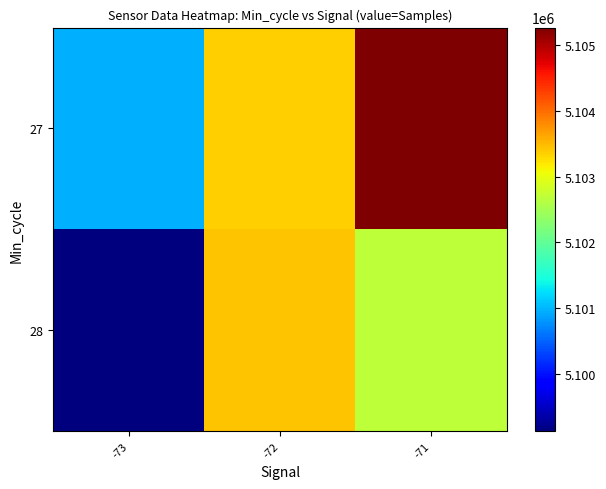

Count the number of data series in this chart.

2